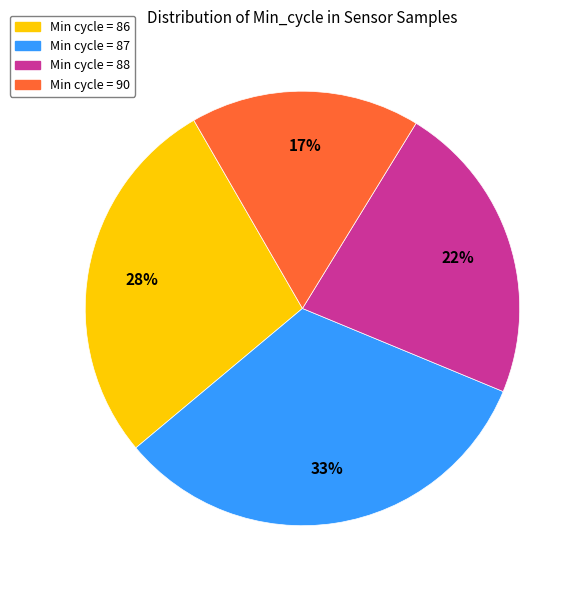

How many segments does this pie chart have?

4